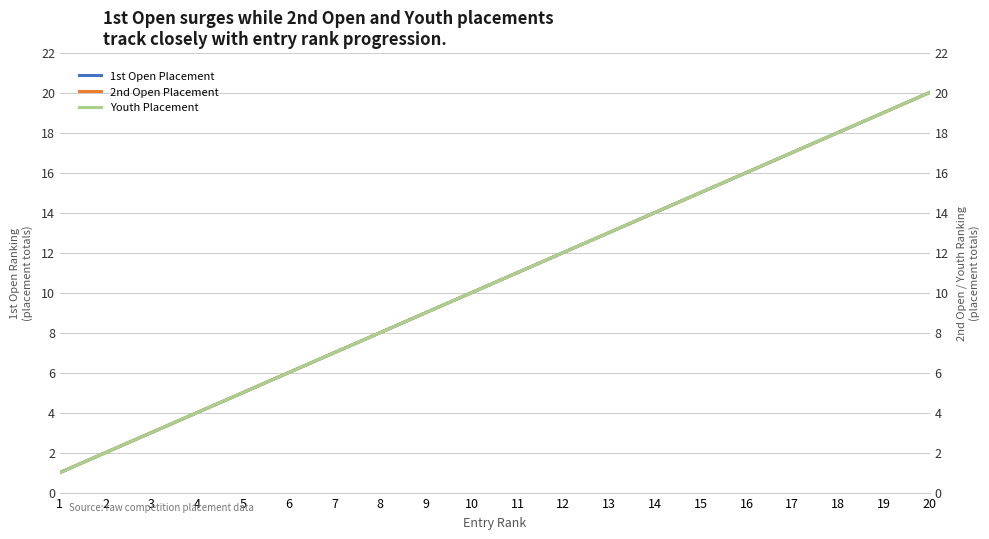

What is the value of the 1st Open Placement point at the 1st from the left?

1